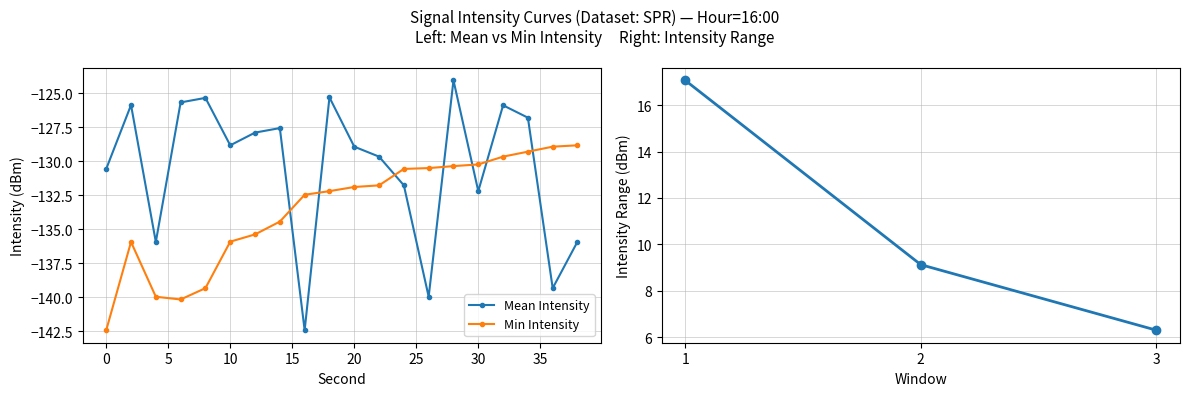

List the labels in order of Mean Intensity (dBm) value, smallest first.

16, 26, 36, 4, 38, 30, 24, 0, 22, 20, 10, 12, 14, 34, 32, 2, 6, 8, 18, 28